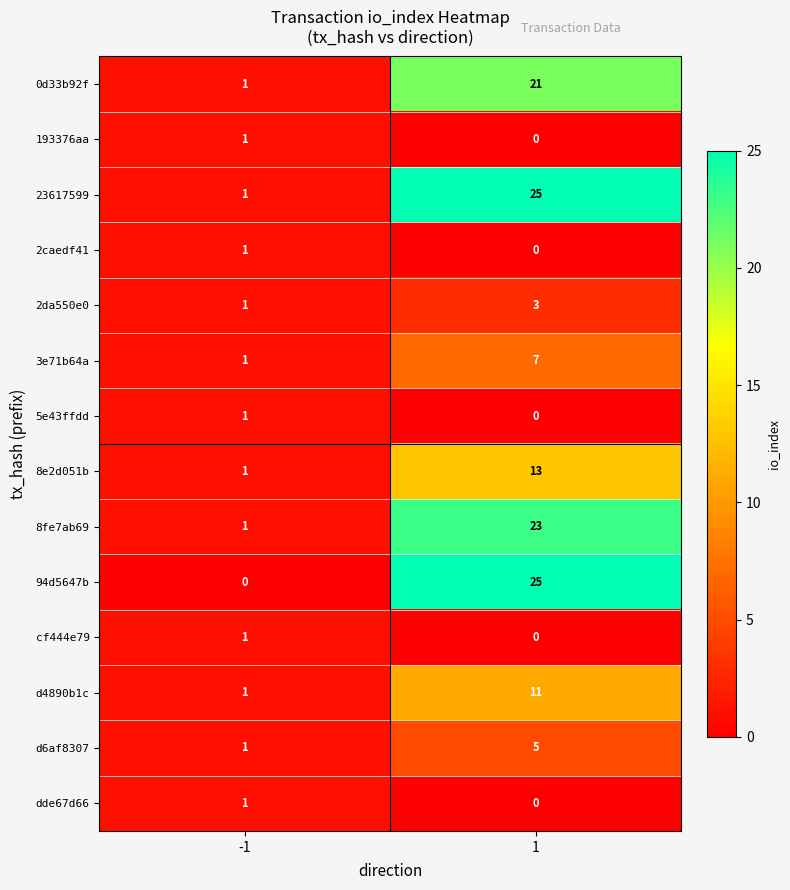

What is the difference between the 8e2d051b values at 1 and -1?

12